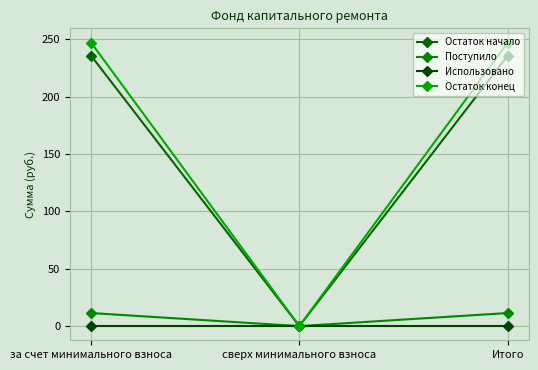

True or false: Остаток конец has a value of 247.1 at за счет минимального взноса.

True